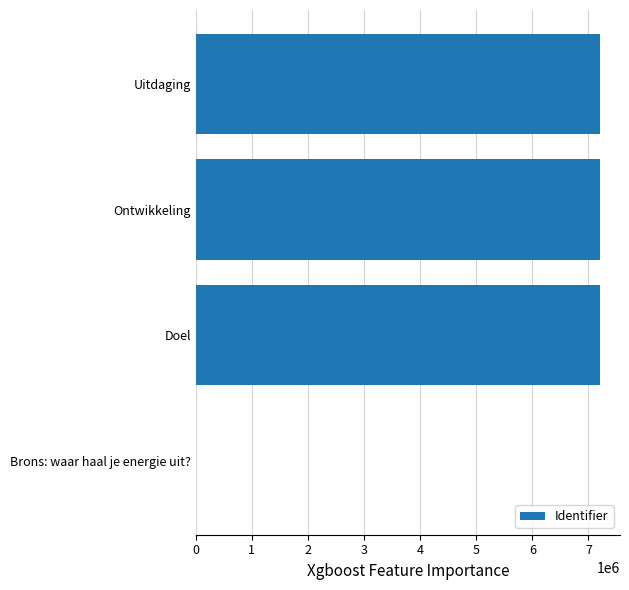

True or false: the data shows 0 at Brons: waar haal je energie uit?.

True